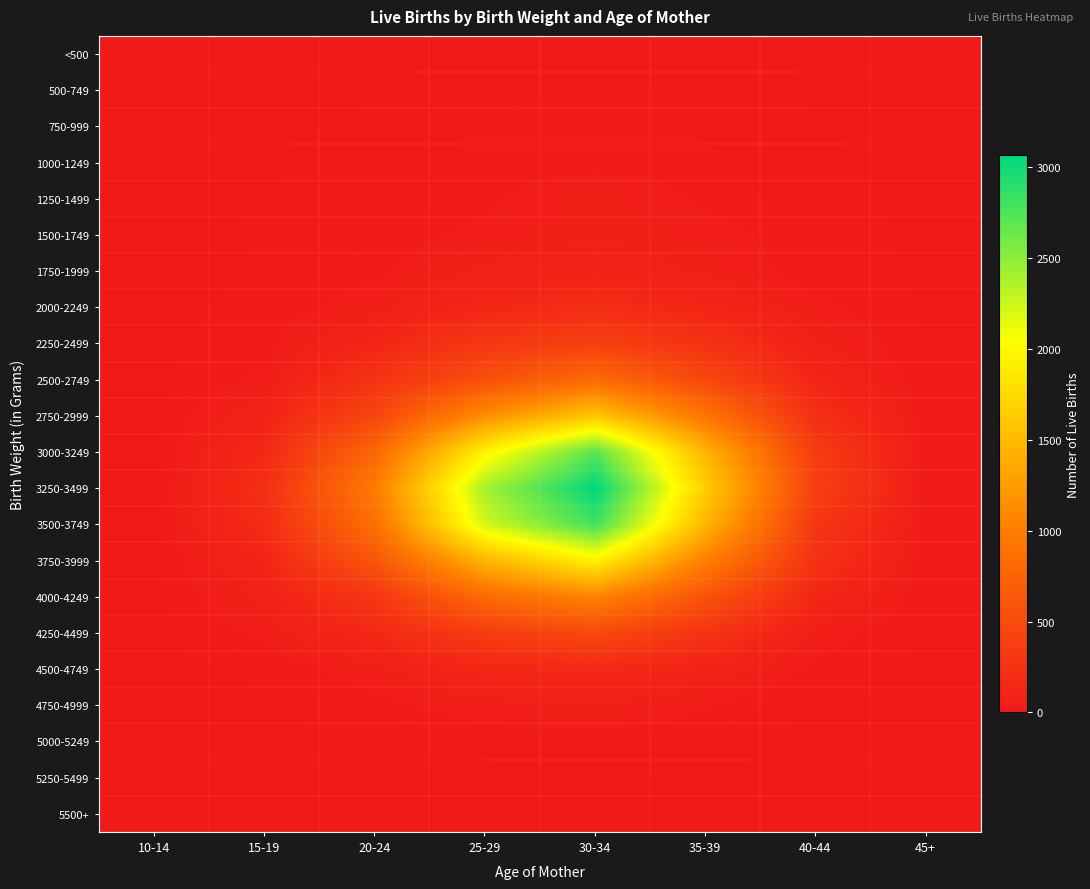

Between 45+ and 30-34, which is larger?

30-34